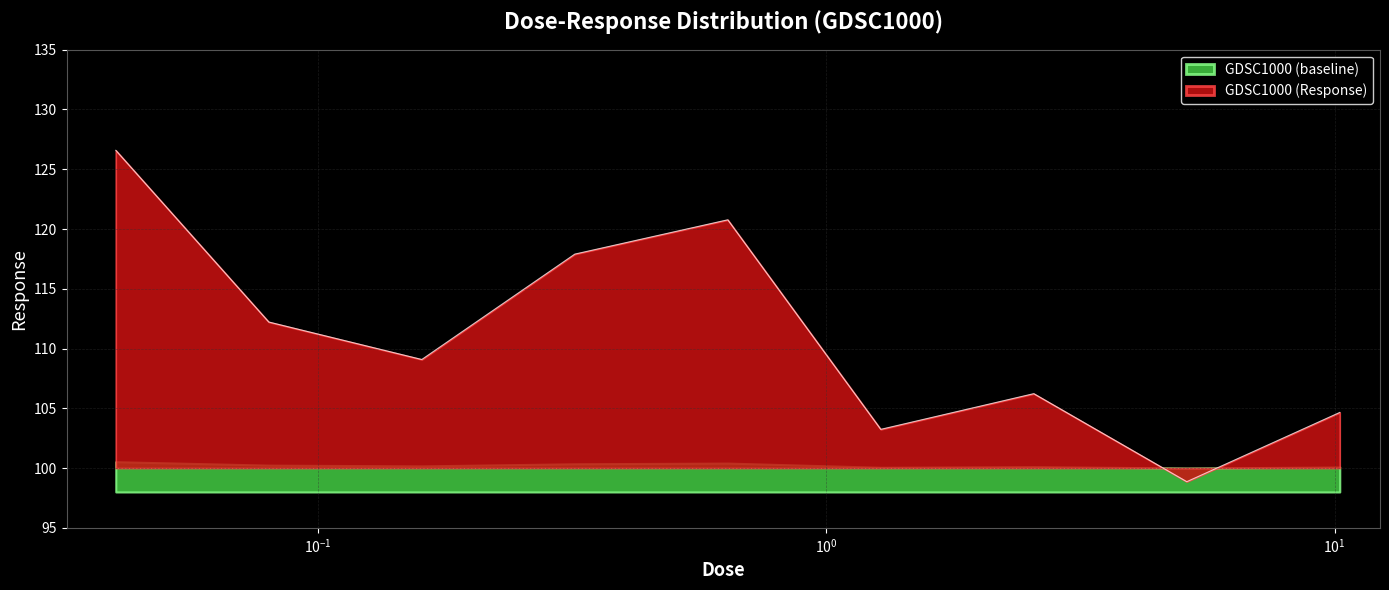

What is the approximate value at 0.04?

126.6